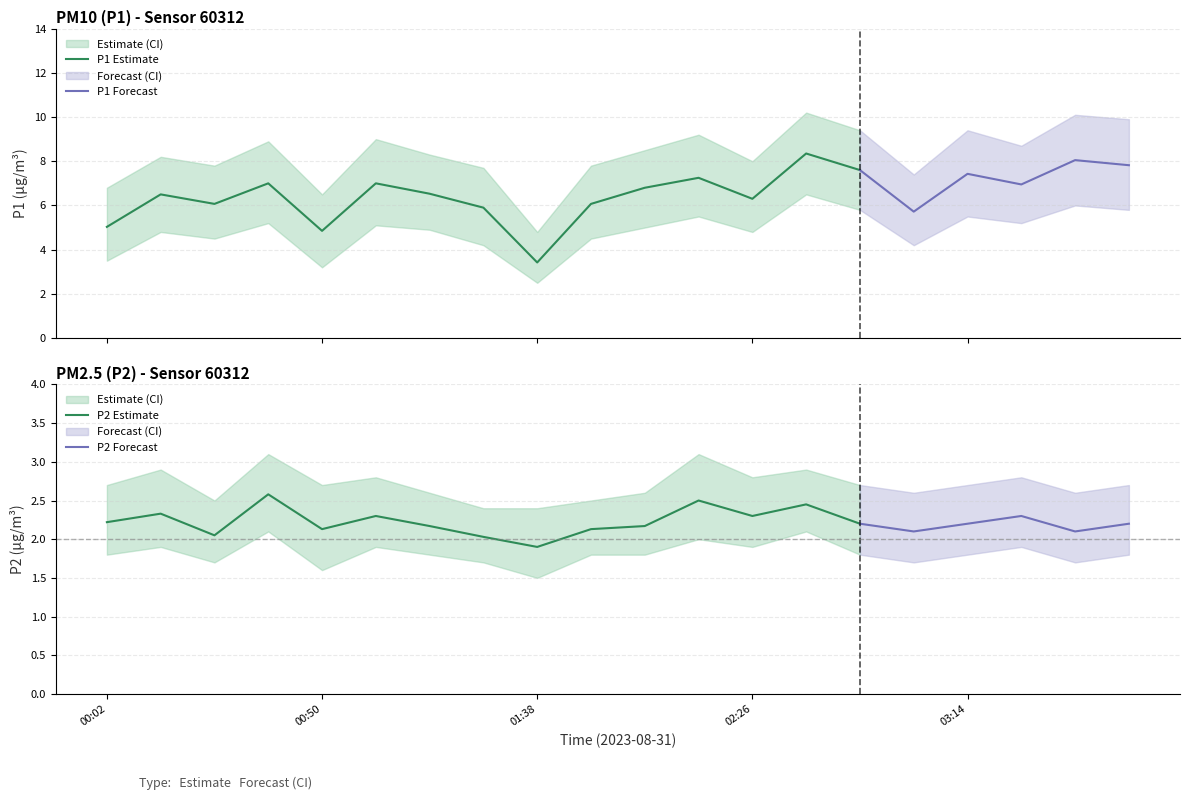

True or false: P1 has a value of 1.3 at 00:02.

False